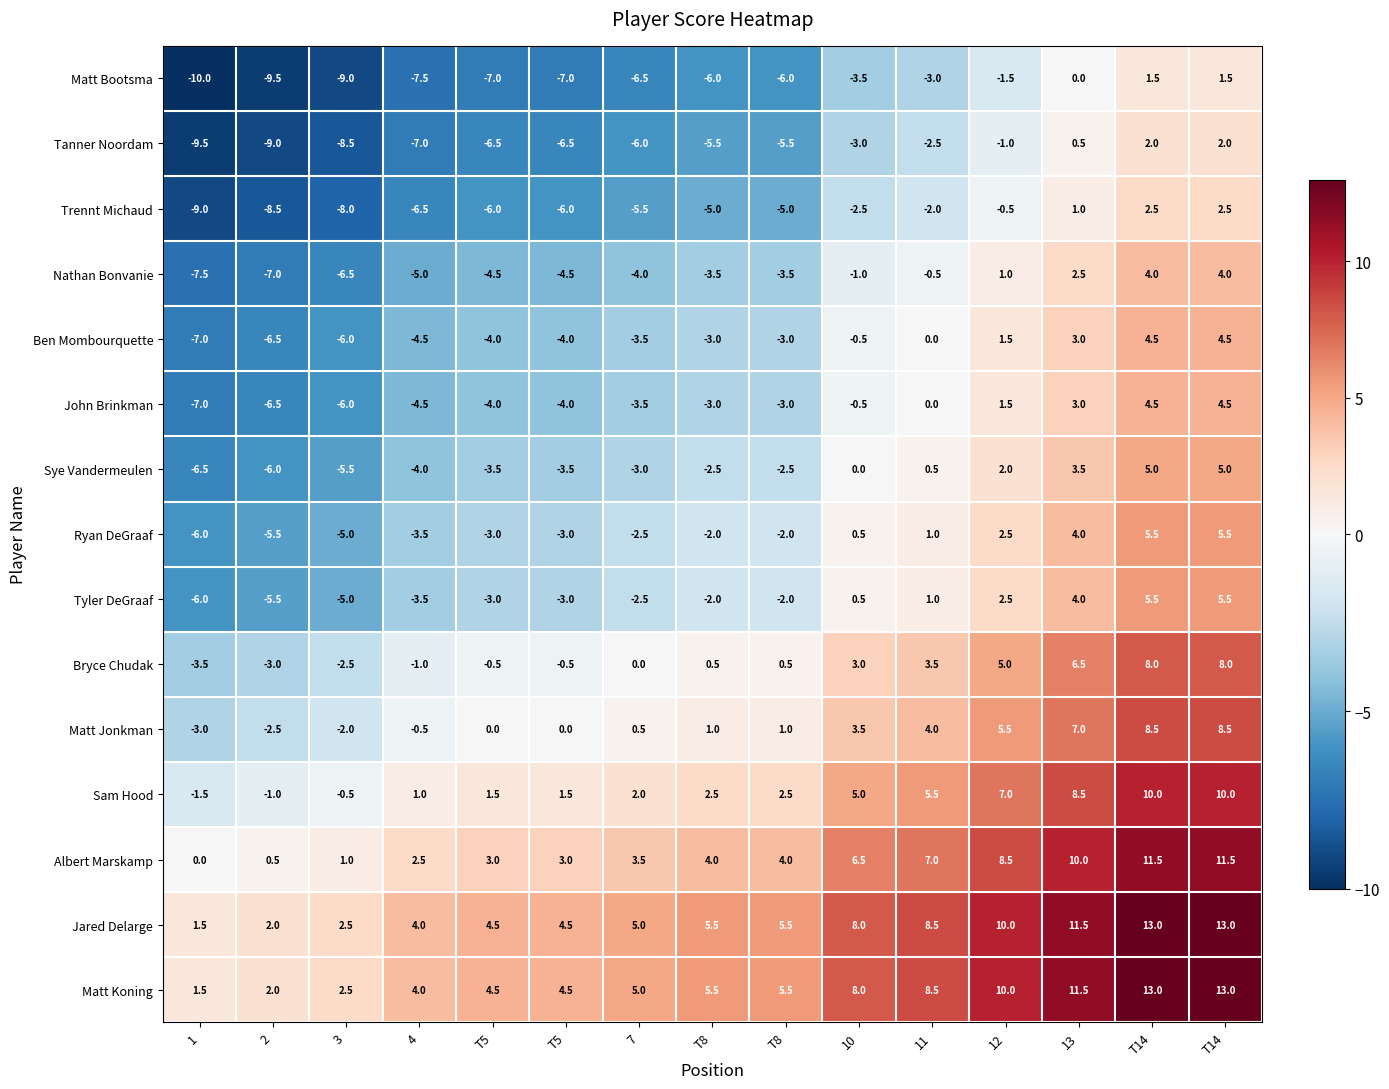

How many distinct data groups are displayed?

15